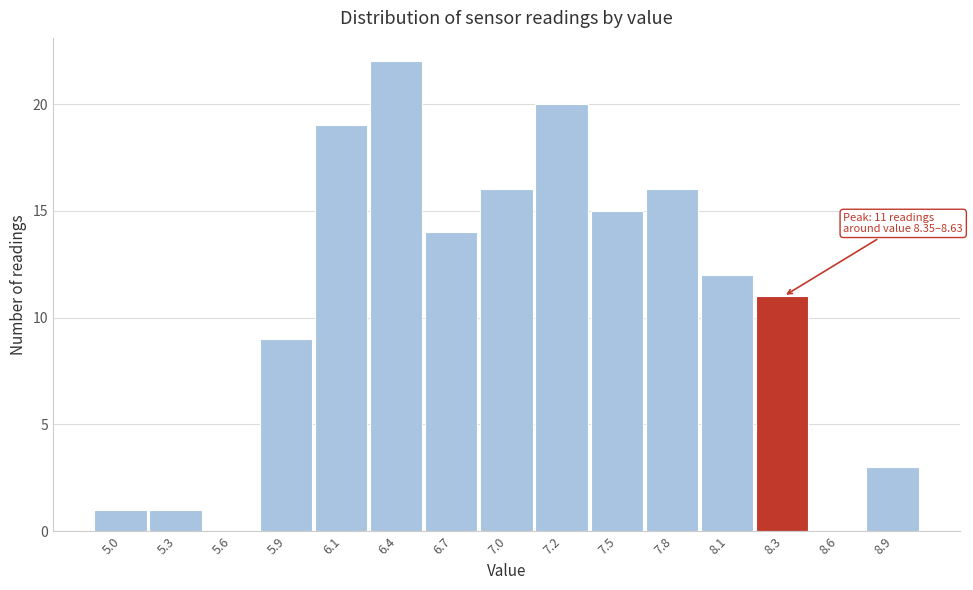

Reading left to right, extract all data points from this chart.

5.0=1	5.3=1	5.6=0	5.9=9	6.1=19	6.4=22	6.7=14	7.0=16	7.2=20	7.5=15	7.8=16	8.1=12	8.3=11	8.6=0	8.9=3